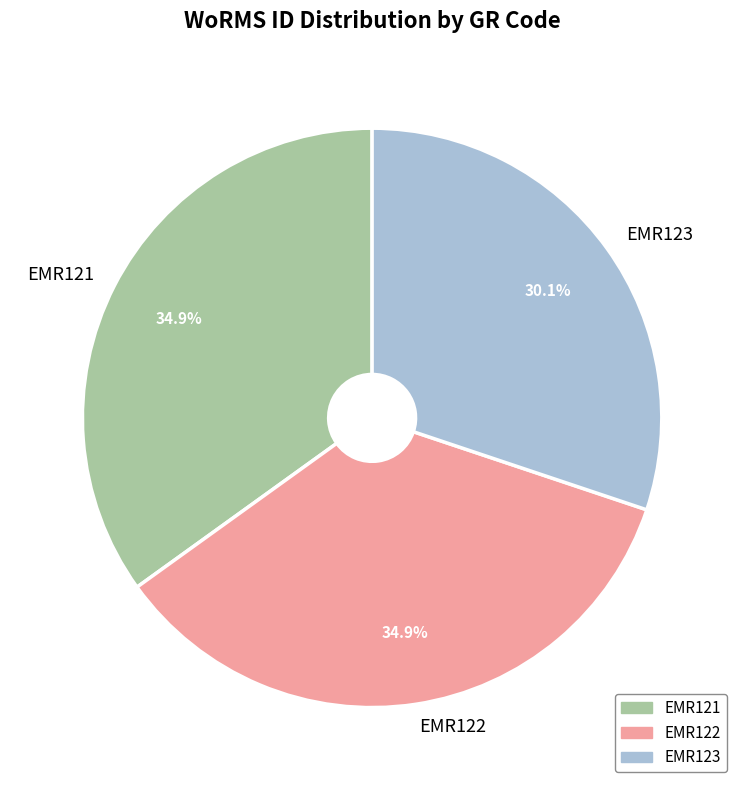

Is there a majority slice in this chart?

No